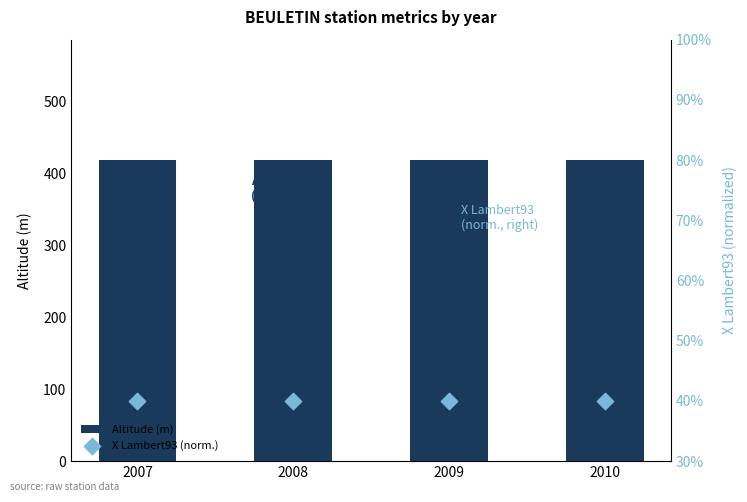

Is the value of X Lambert93 (norm.) at 2010 greater than the value of Altitude (m) at 2010?

No